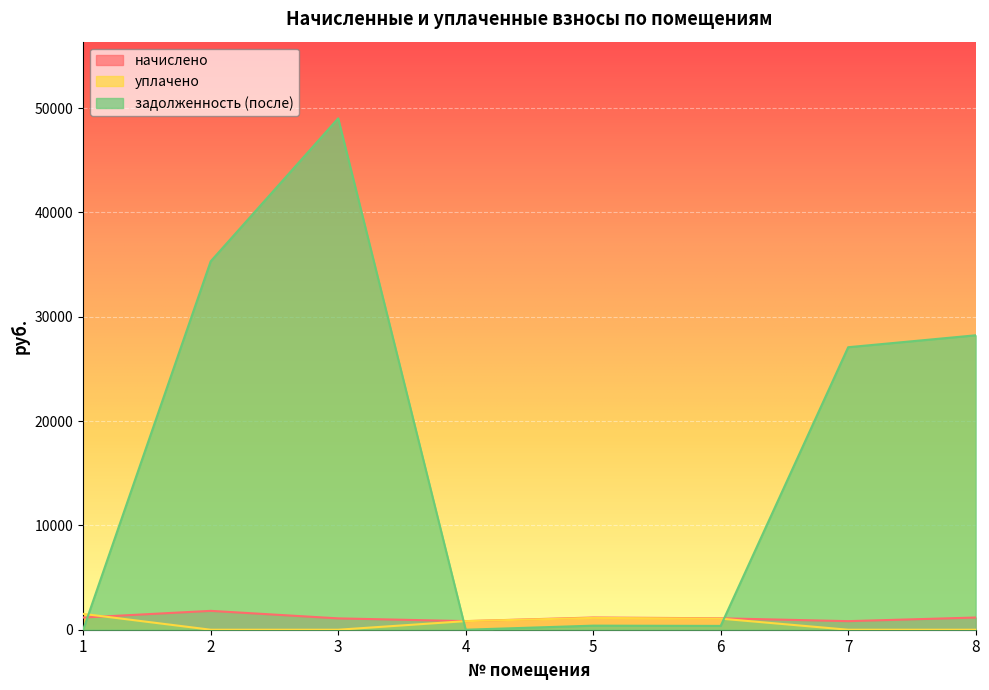

True or false: начислено has a value of 556.7 at 7.

False